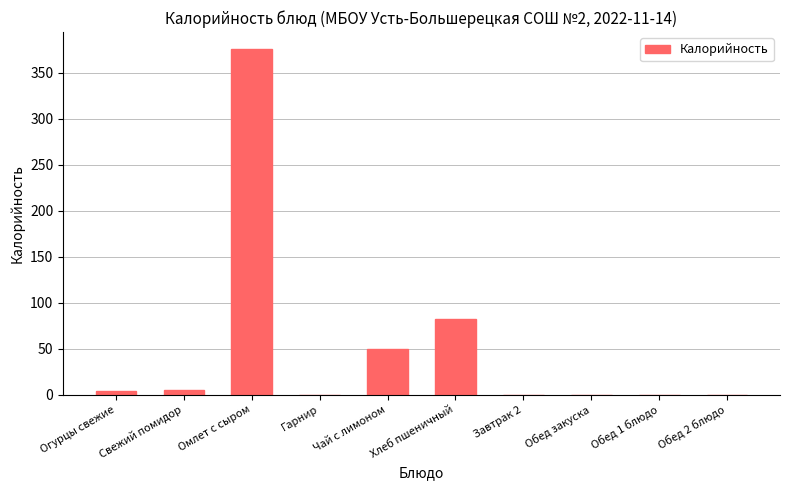

What is the sum of all values?

516.3